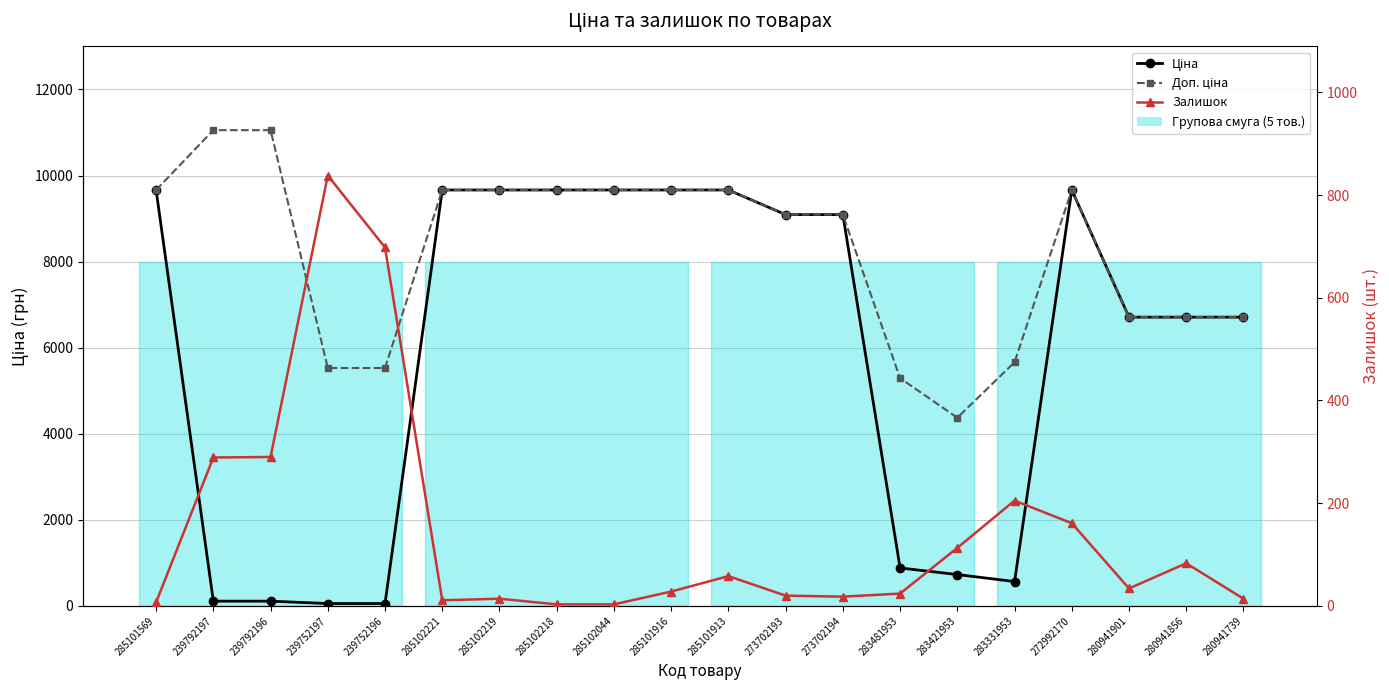

At which label does Доп. ціна first exceed 9664?

285101569